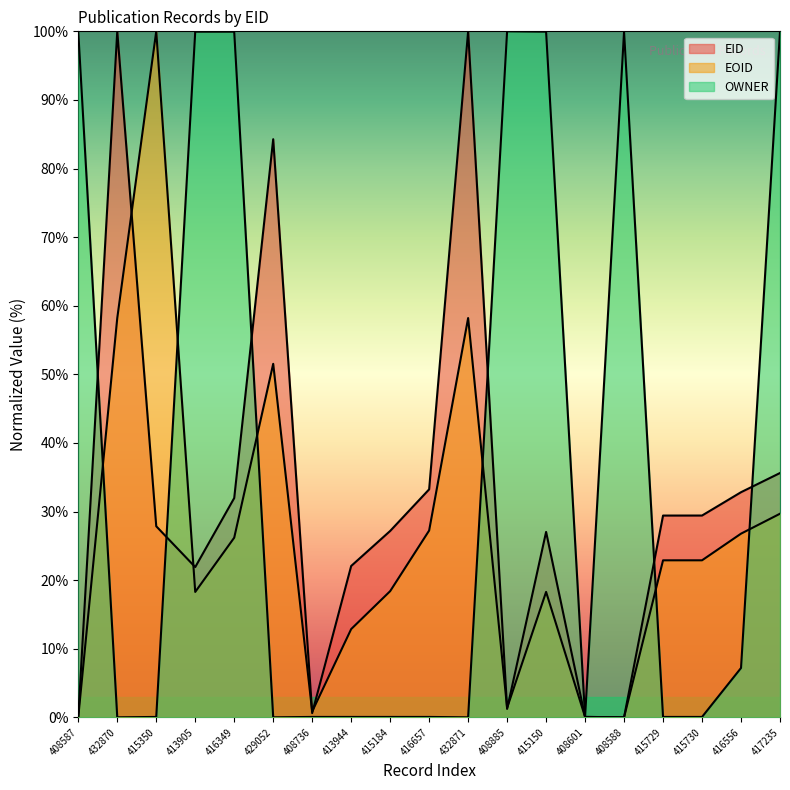

Reading left to right, transcribe all the data shown in this chart.

EID: 0.0	100.0	27.8	21.9	32.0	84.3	0.6	22.1	27.2	33.2	100.0	1.2	27.0	0.1	0.0	29.4	29.4	32.8	35.6
EOID: 0.0	58.2	100.0	18.3	26.2	51.5	0.8	12.9	18.4	27.2	58.2	1.4	18.3	0.1	0.0	22.9	22.9	26.8	29.7
OWNER: 99.9	0.0	0.1	99.9	99.9	0.0	0.1	0.1	0.1	0.1	0.0	100.0	99.9	0.1	99.9	0.1	0.1	7.2	99.9